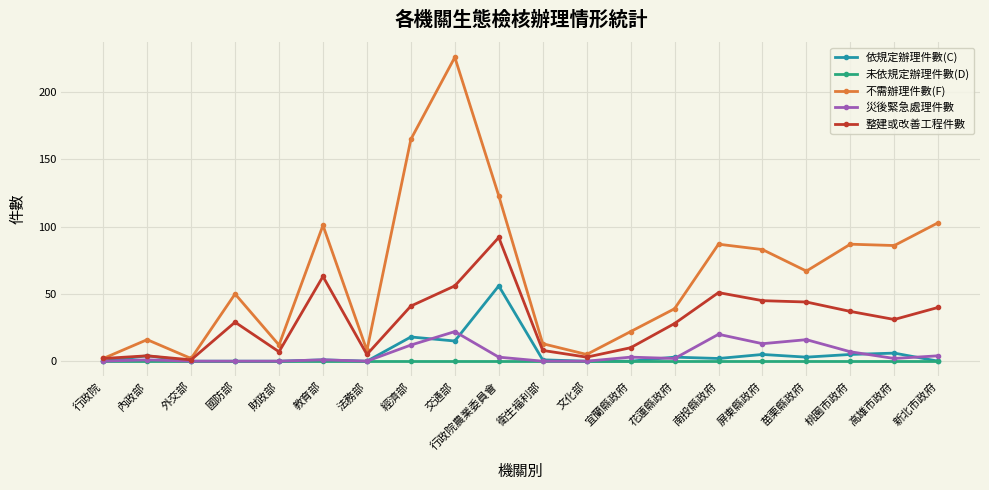

Count the number of categories in the chart.

20